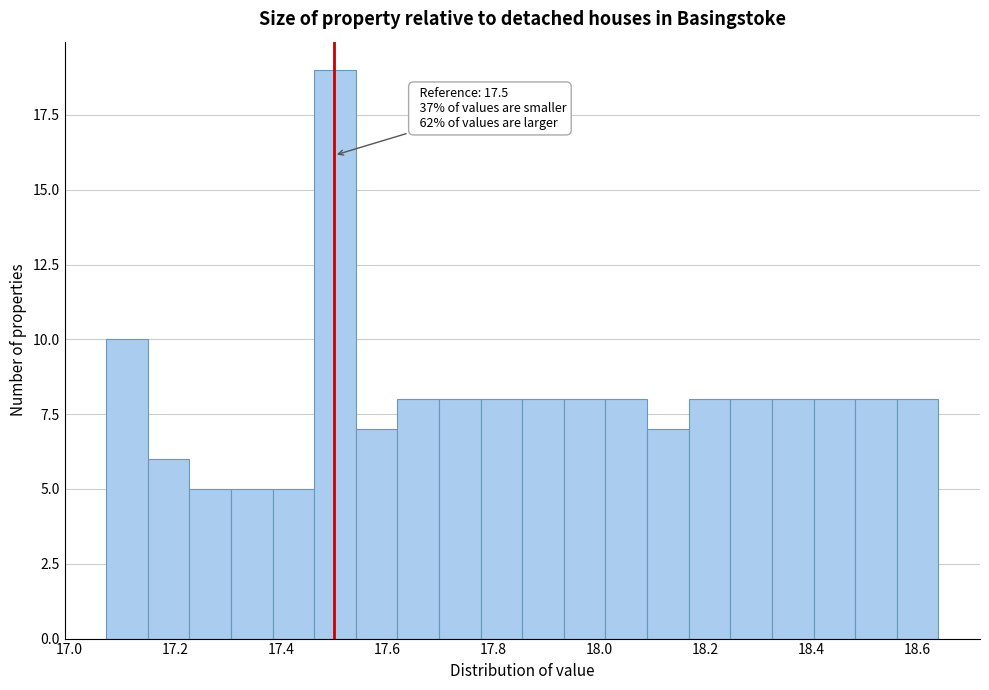

Around what value on the x-axis is the tallest bar? Give the approximate position of its centre, as read against the axis.

17.50